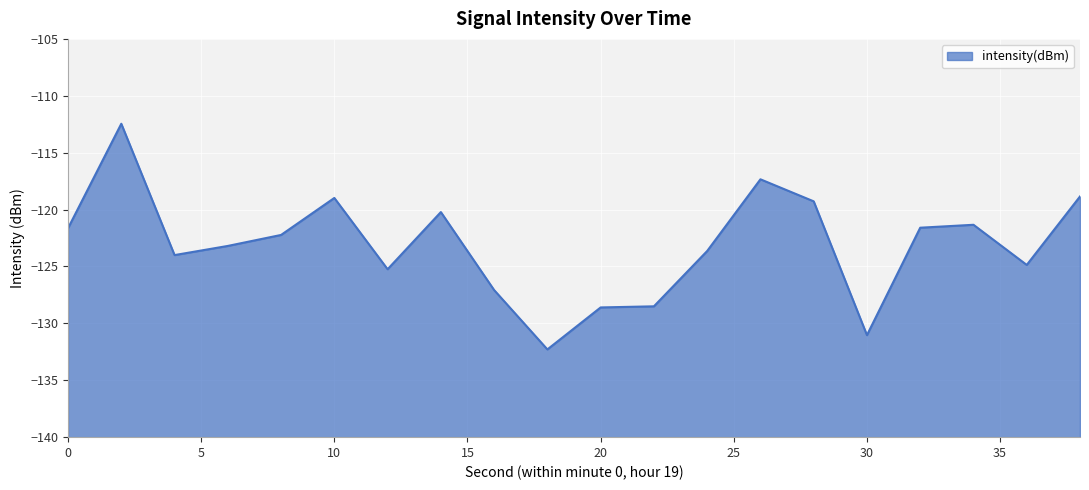

How many points are lower than both their immediate neighbors (excluding endpoints)?

5